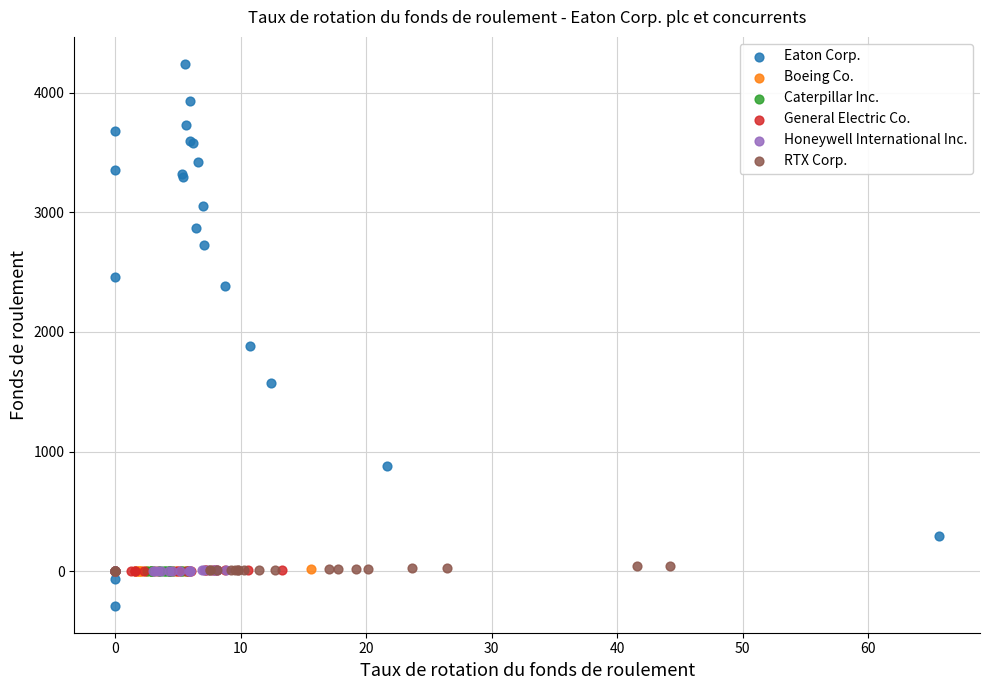

Which series has the largest Y range (max minus min)?

Eaton Corp.